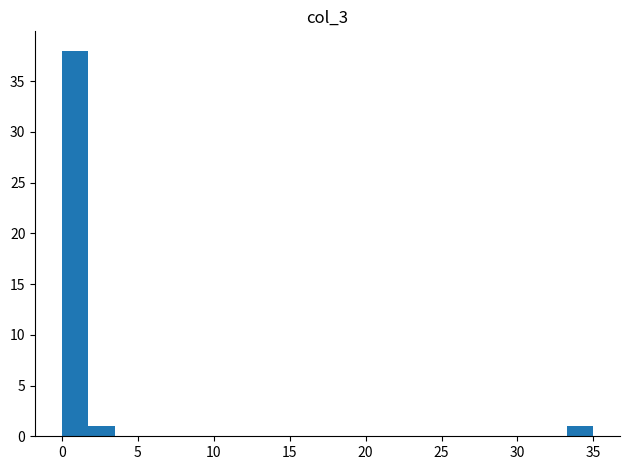

Read against the x-axis, roughly where is the centre of the tallest bar?

1.0